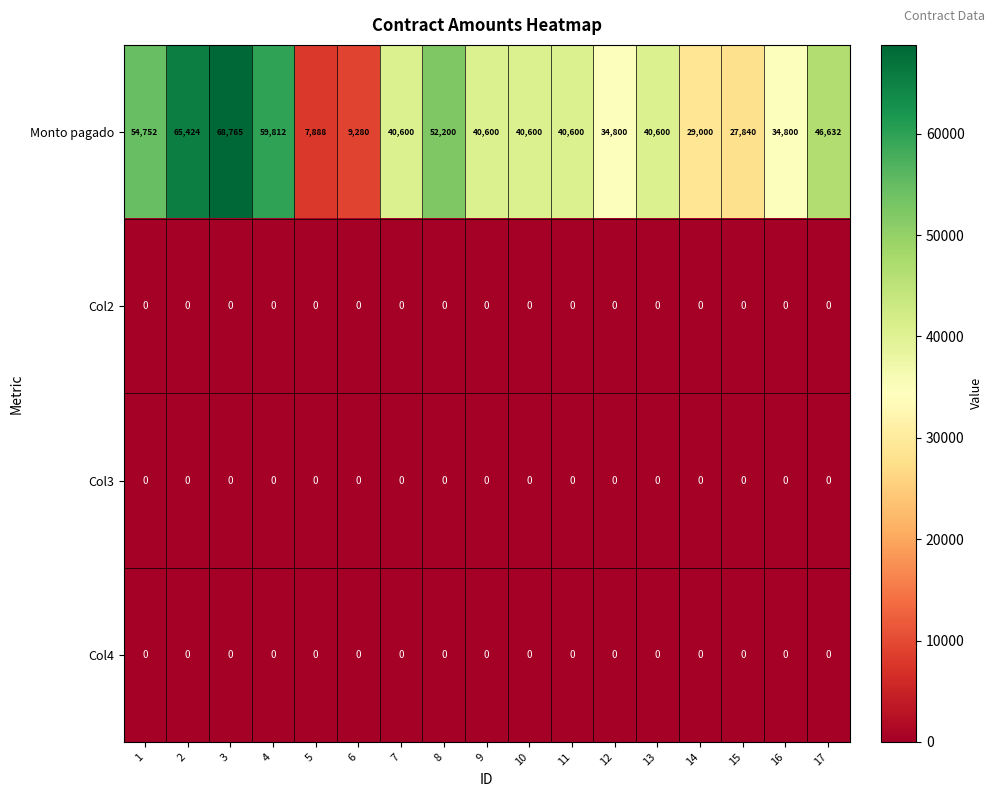

What is the difference between the highest and lowest values at 17?

46632